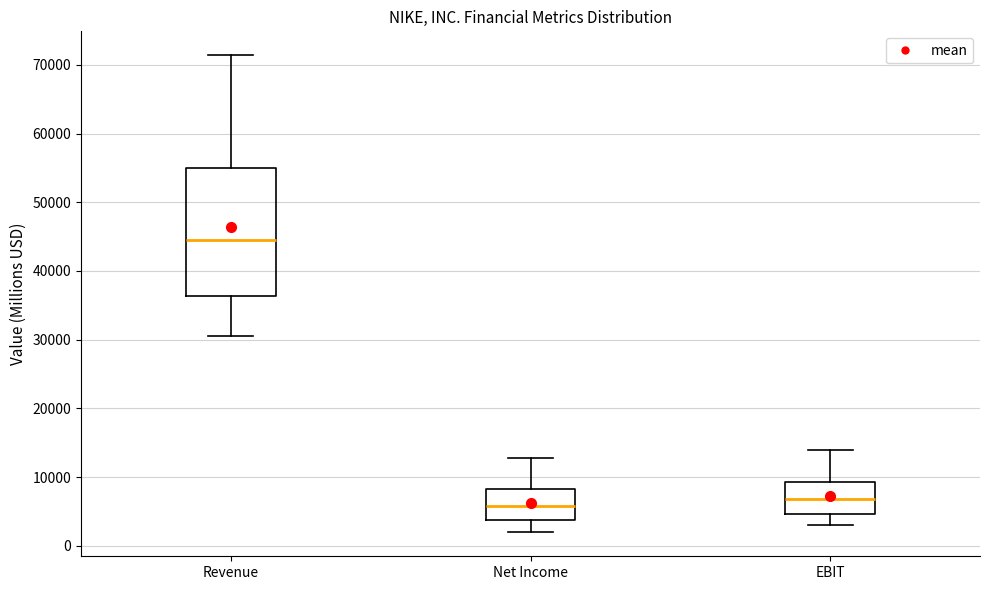

Reading left to right, read every box against the y-axis: the position of its median line, the range the box covers, and the ends of its whiskers. The values are not printed on the chart, so give them approximately, as read against the axis.

Revenue: median 45000, box 36000 to 55000, whiskers 31000 to 71000
Net Income: median 6000, box 4000 to 8000, whiskers 2000 to 13000
EBIT: median 7000, box 5000 to 9000, whiskers 3000 to 14000